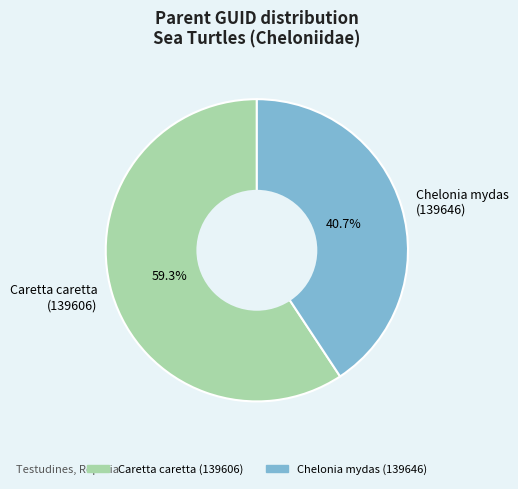

Which slice represents more than half of the pie?

Caretta caretta (139606)